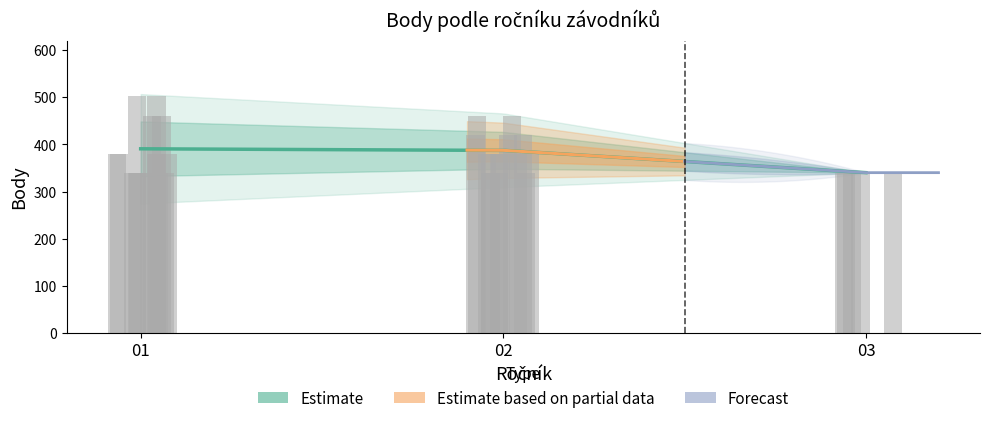

How many groups of bars are there?

15